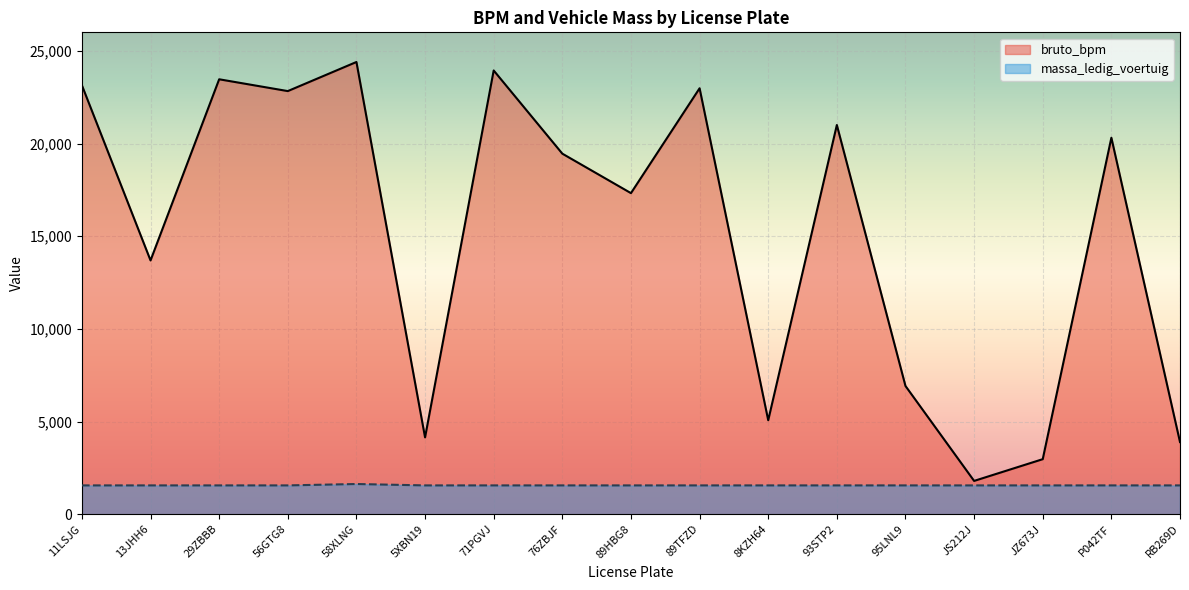

Reading left to right, extract all data points from this chart.

bruto_bpm: 11LSJG=23143	13JHH6=13693	29ZBBB=23467	56GTG8=22830	58XLNG=24400	5XBN19=4145	71PGVJ=23942	76ZBJF=19454	89HBG8=17324	89TFZD=22982	8KZH64=5070	93STP2=21000	95LNL9=6919	JS212J=1797	JZ673J=2970	P042TF=20313	RB269D=3894
massa_ledig_voertuig: 11LSJG=1555	13JHH6=1555	29ZBBB=1555	56GTG8=1555	58XLNG=1630	5XBN19=1555	71PGVJ=1555	76ZBJF=1555	89HBG8=1555	89TFZD=1555	8KZH64=1555	93STP2=1555	95LNL9=1555	JS212J=1555	JZ673J=1555	P042TF=1555	RB269D=1555